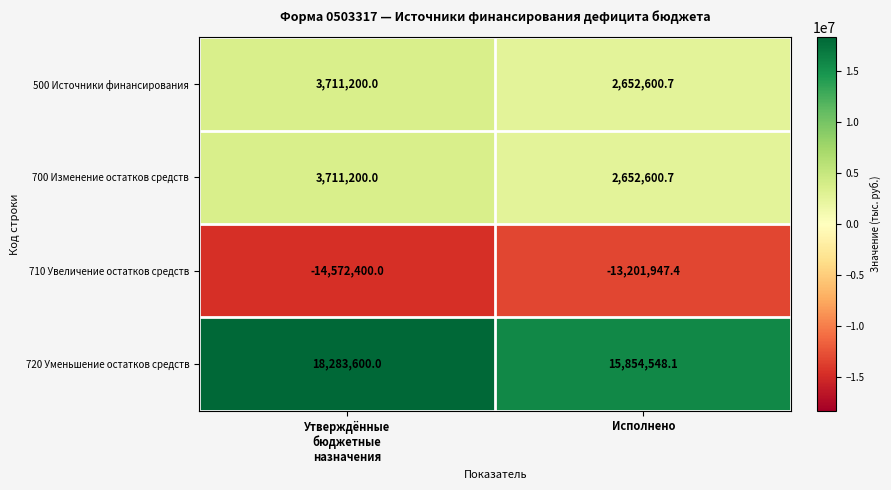

What is the approximate value of 500 Источники финансирования at Исполнено?

2652600.7